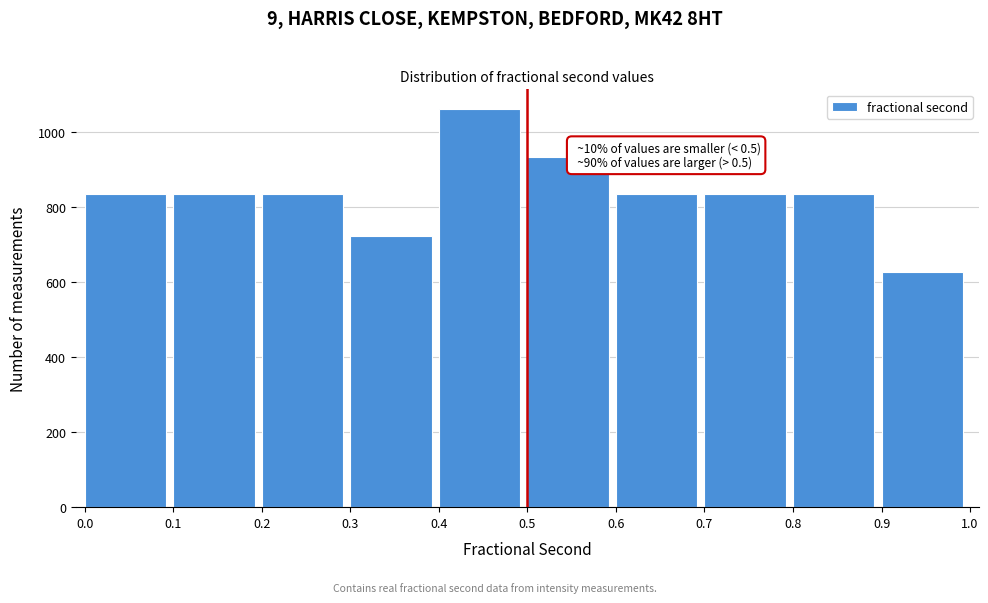

Which range on the x-axis has the tallest bar?

0.4 to 0.5